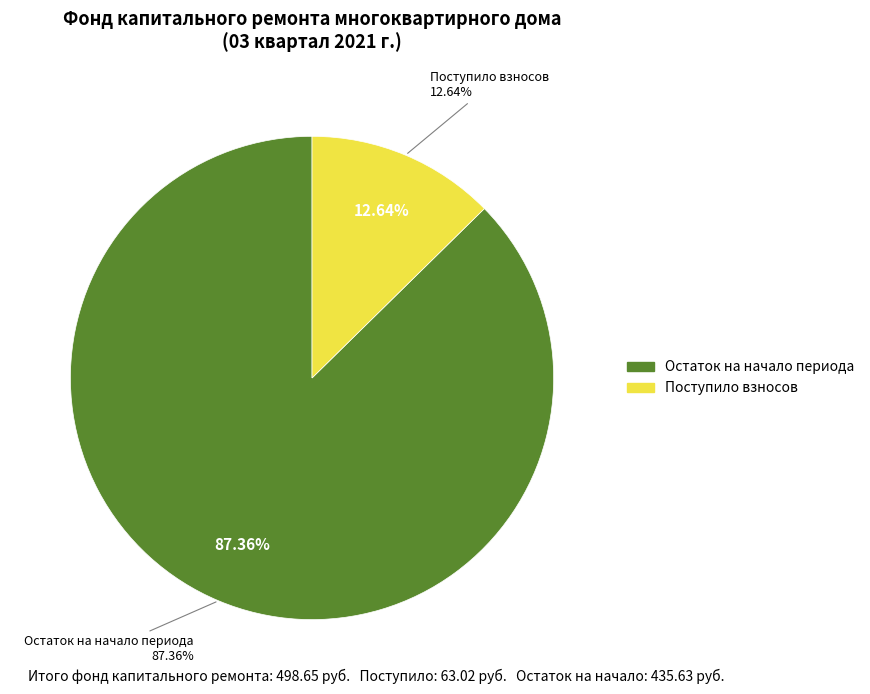

How many slices are in this pie chart?

2